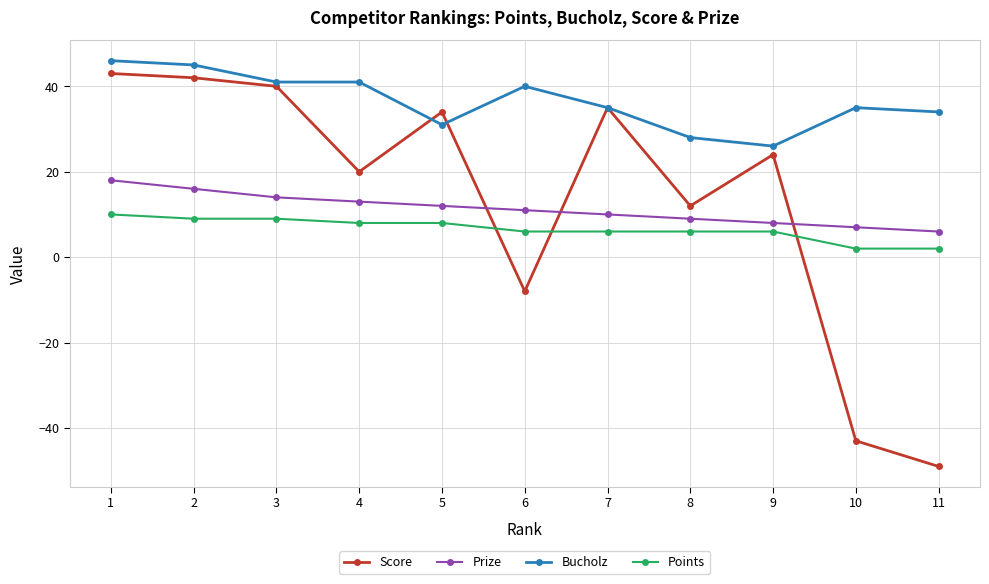

Between 7 and 9, which series saw the biggest shift?

Score